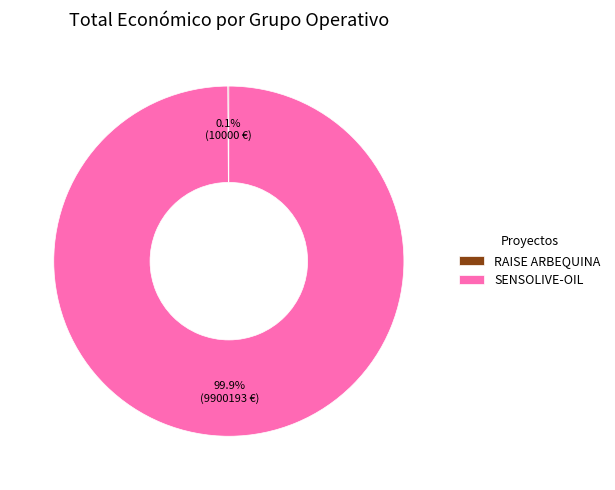

Which slice is the largest?

SENSOLIVE-OIL